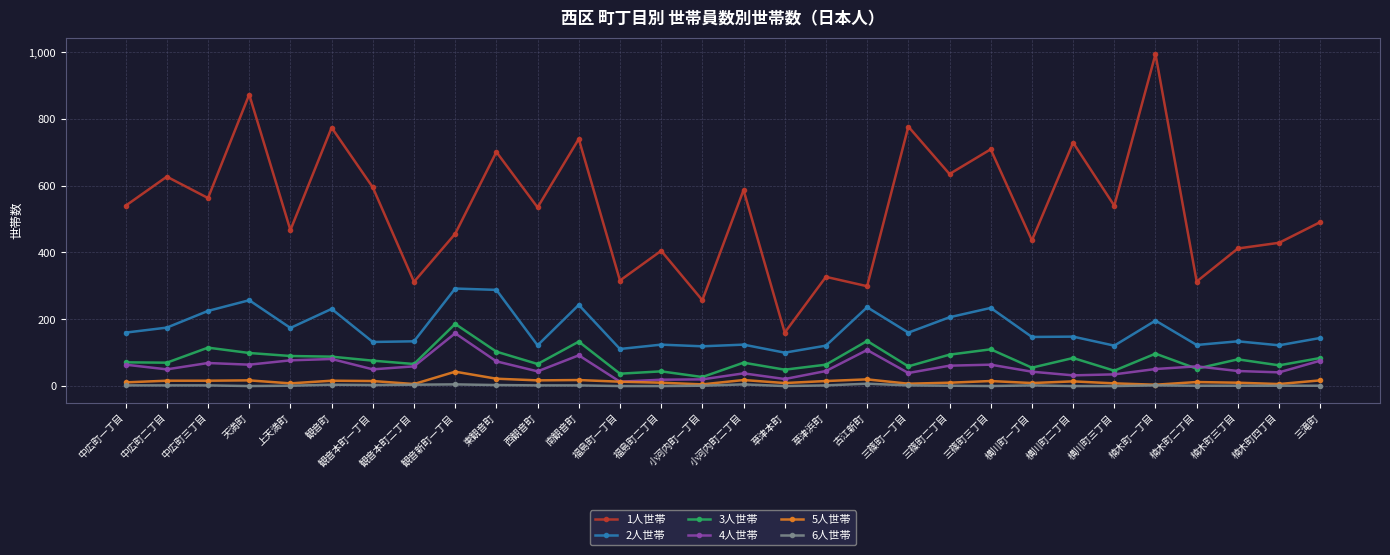

True or false: 6人世帯 and 3人世帯 intersect in this chart.

False